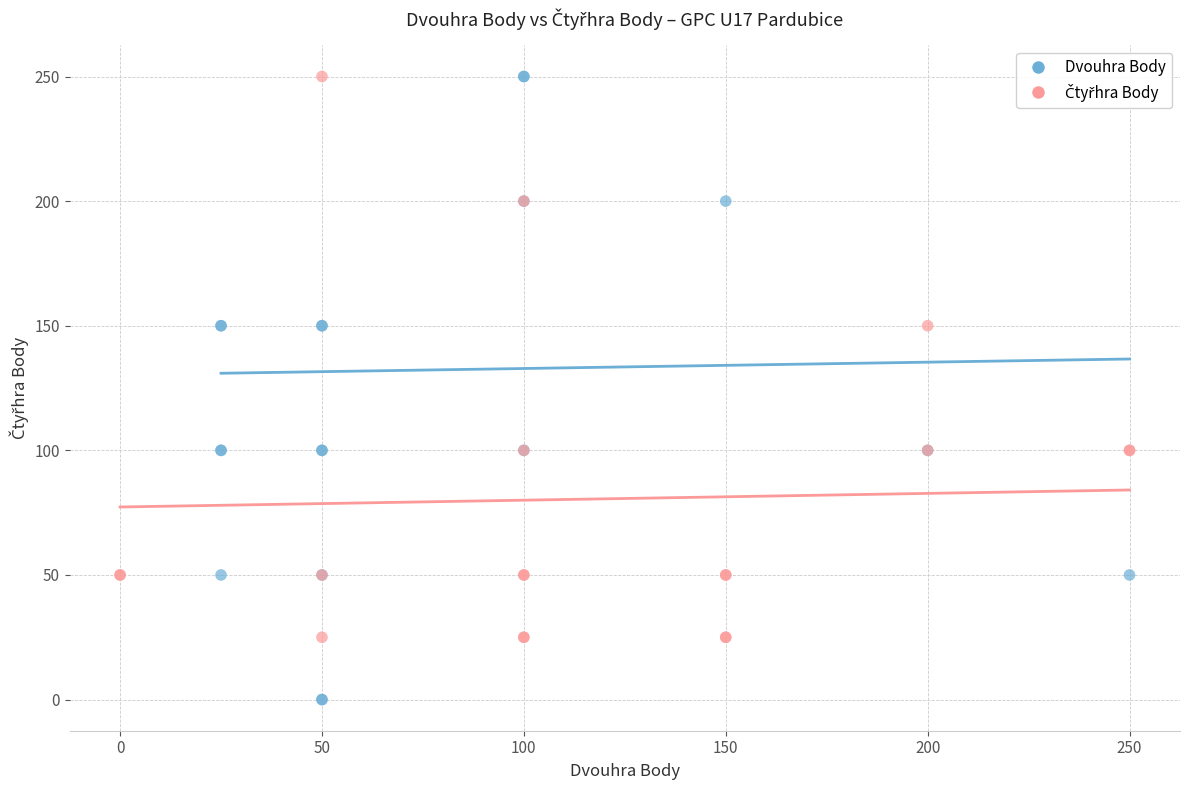

Which series reaches the minimum Y coordinate?

Dvouhra Body